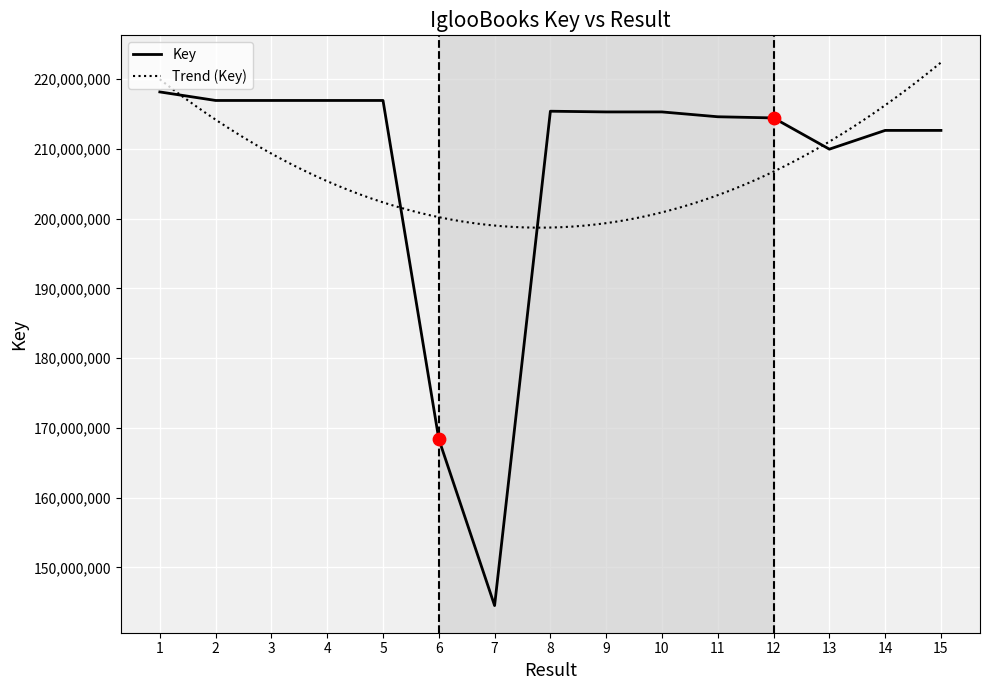

Between 12 and 6, which is larger?

12